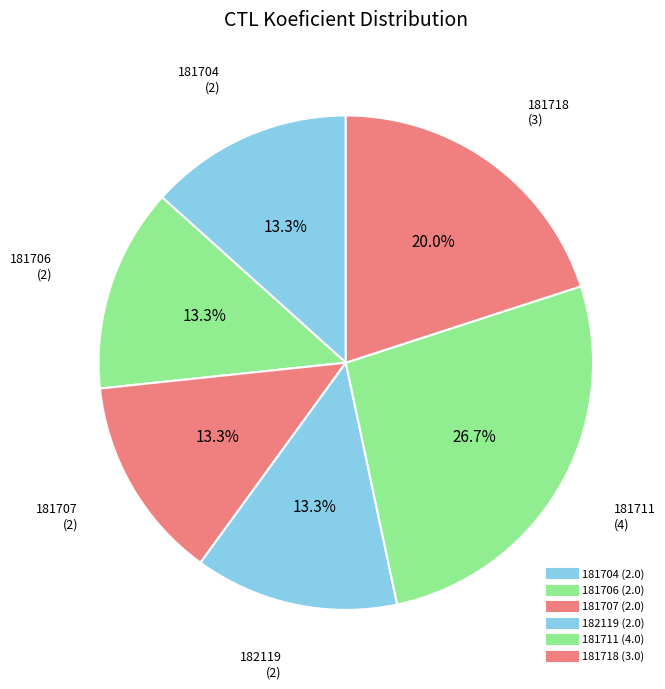

What is the smallest slice in the pie chart?

181704